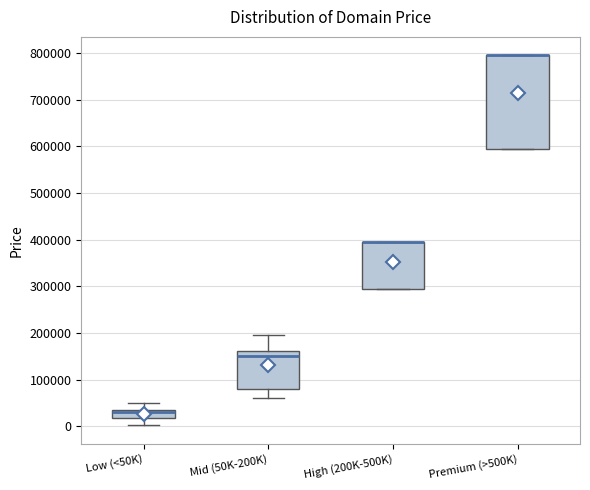

Which box is the tallest, from its lower edge to its upper edge?

Premium (>500K)